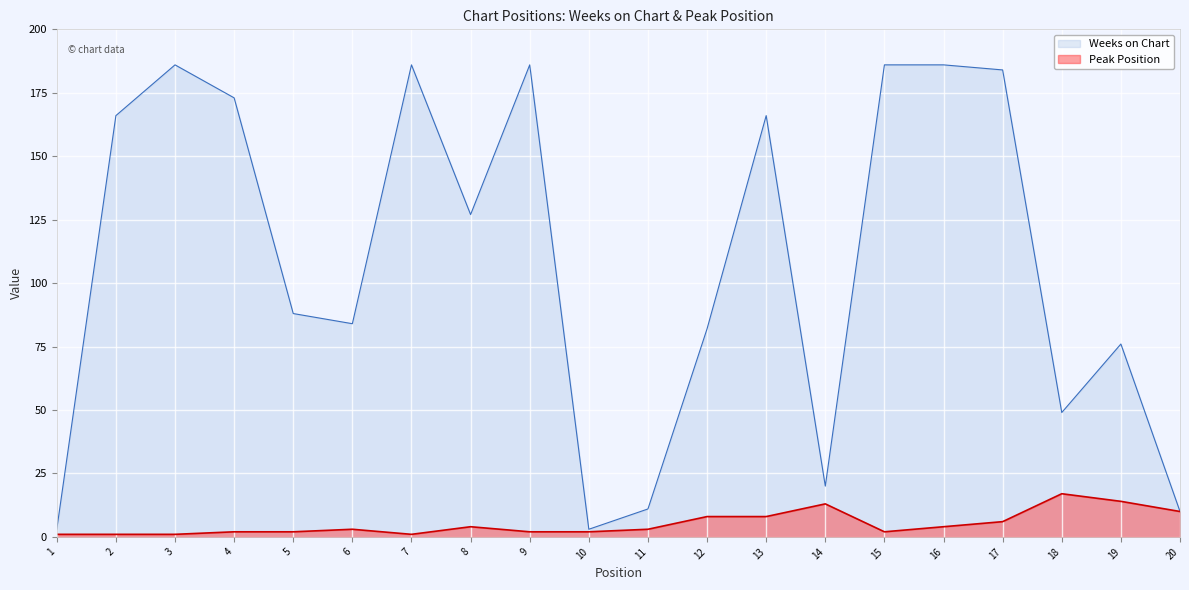

At how many categories does at least one series exceed 60?

14